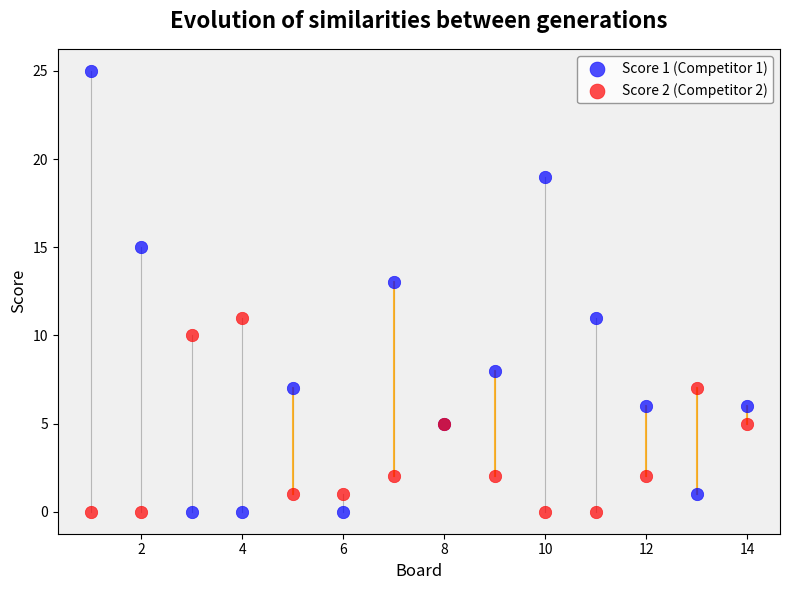

Which series contains the highest Y value?

Score 1 (Competitor 1)